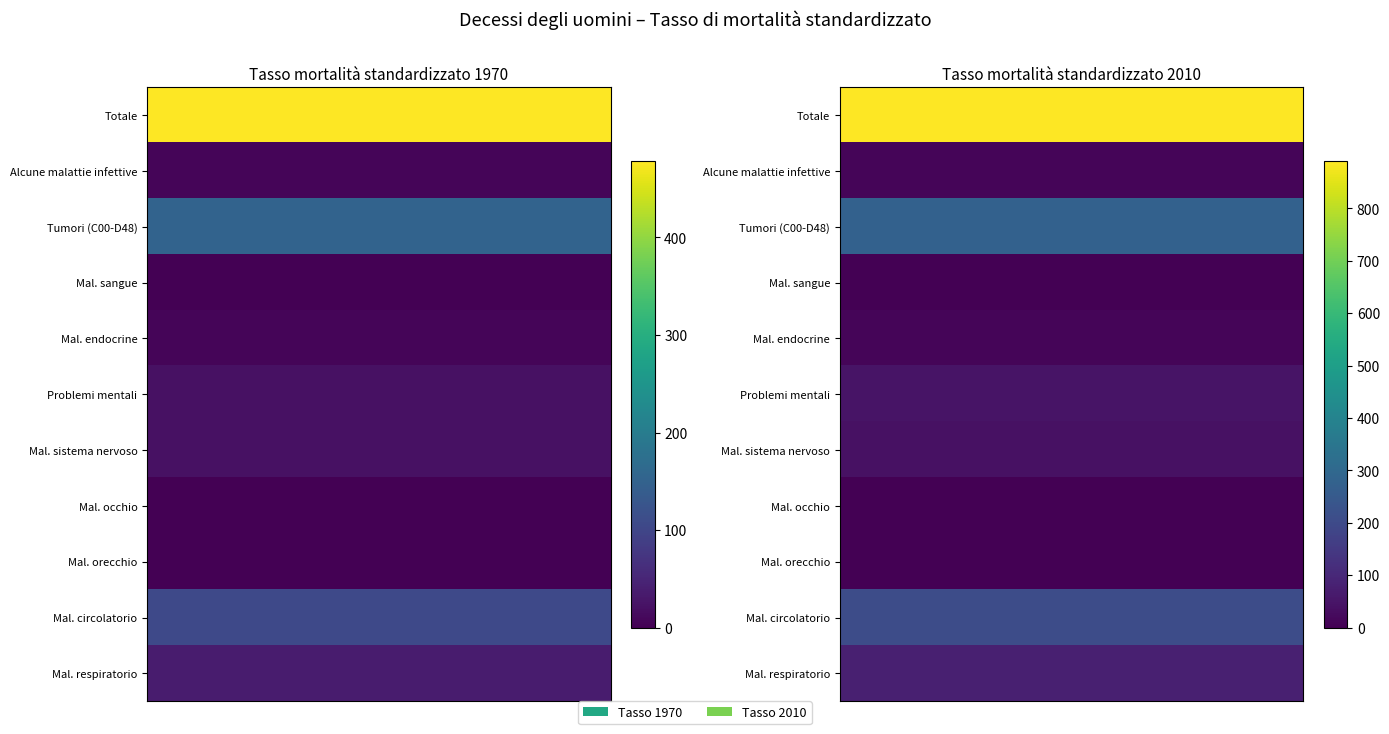

Which has a higher value, Problemi mentali or Mal. circolatorio?

Mal. circolatorio